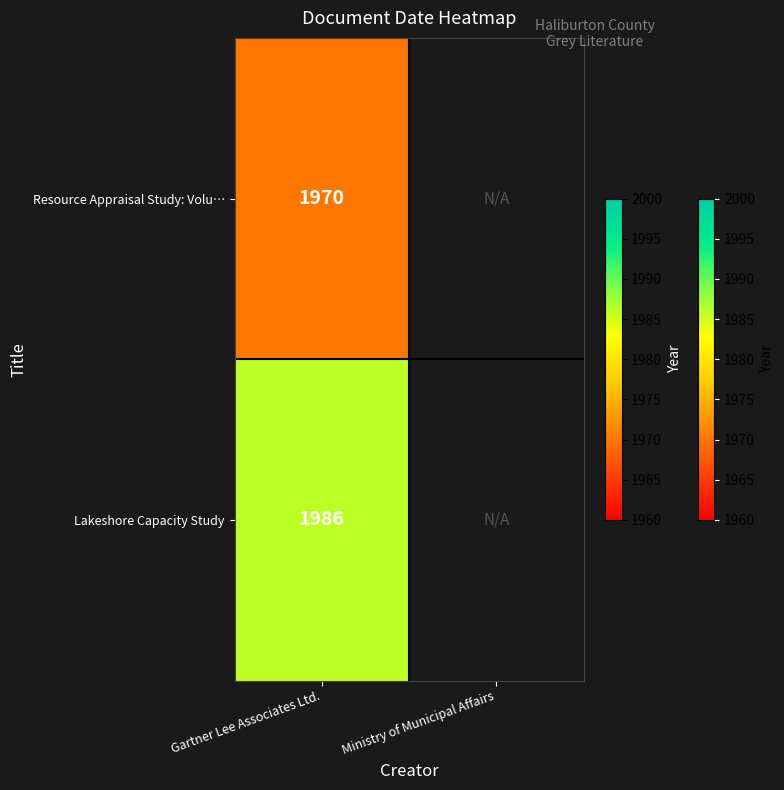

What is the total value across all series at Gartner Lee Associates Ltd.?

3956